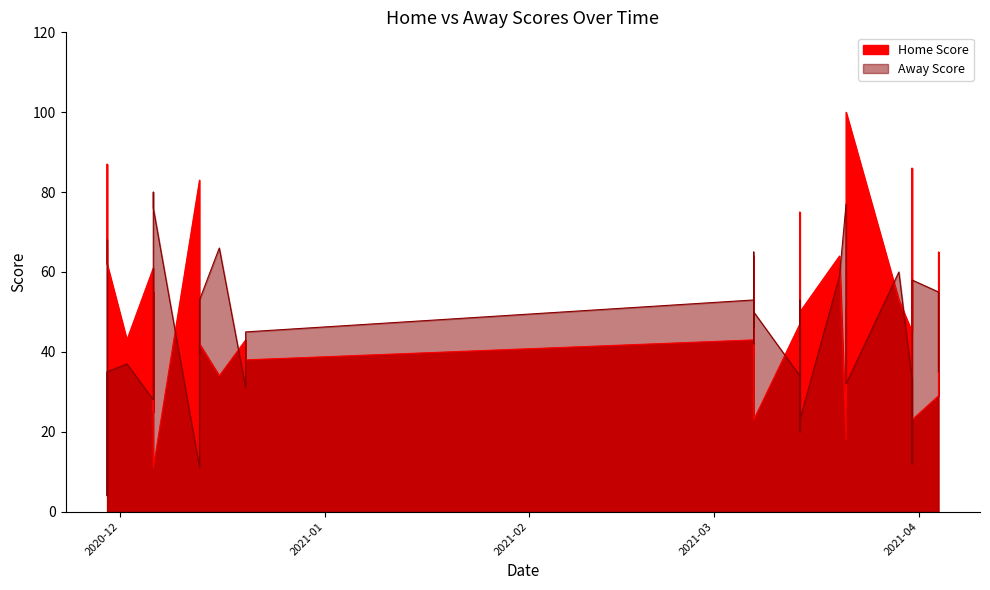

True or false: Home Score has a value of 88 at 38.

False